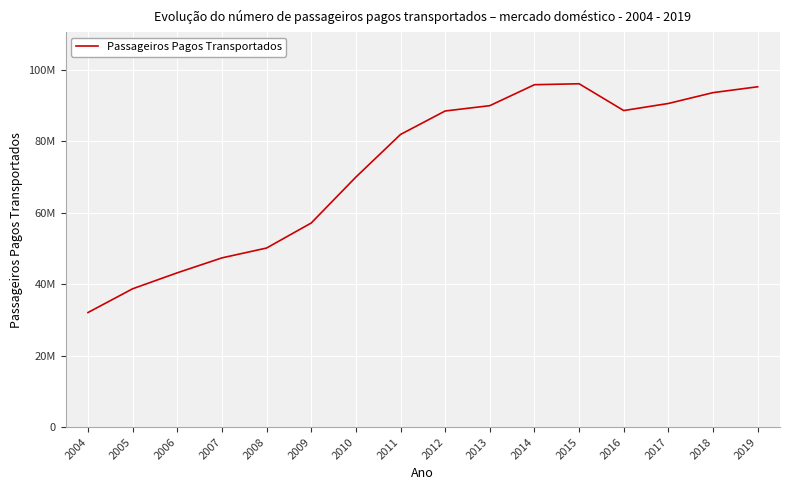

True or false: the data shows 160179555 at 2015.

False